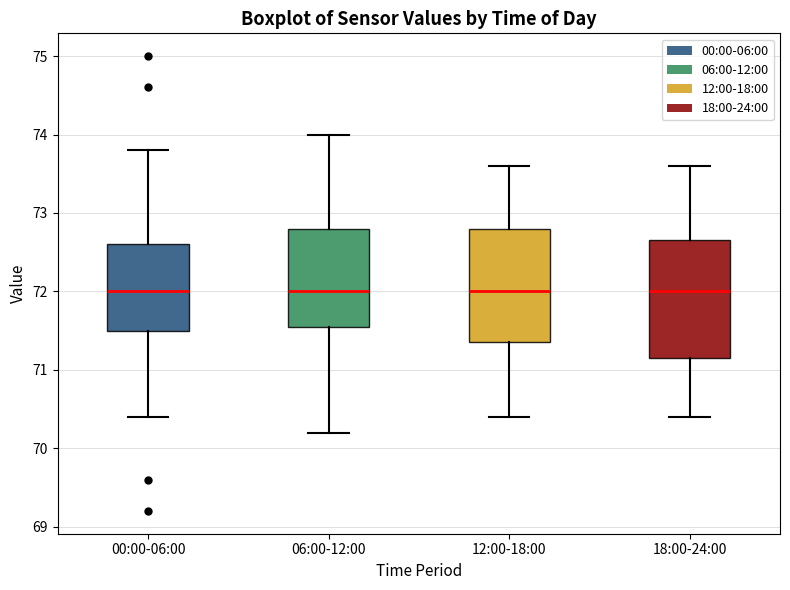

Reading left to right, transcribe this box plot: for each box, give where its median line is, the range the box spans, and where its two whiskers end, as read against the y-axis. The values are not printed on the chart, so give them approximately, as read against the axis.

00:00-06:00: median 72.0, box 71.5 to 72.6, whiskers 70.4 to 73.8
06:00-12:00: median 72.0, box 71.6 to 72.8, whiskers 70.2 to 74.0
12:00-18:00: median 72.0, box 71.4 to 72.8, whiskers 70.4 to 73.6
18:00-24:00: median 72.0, box 71.2 to 72.7, whiskers 70.4 to 73.6